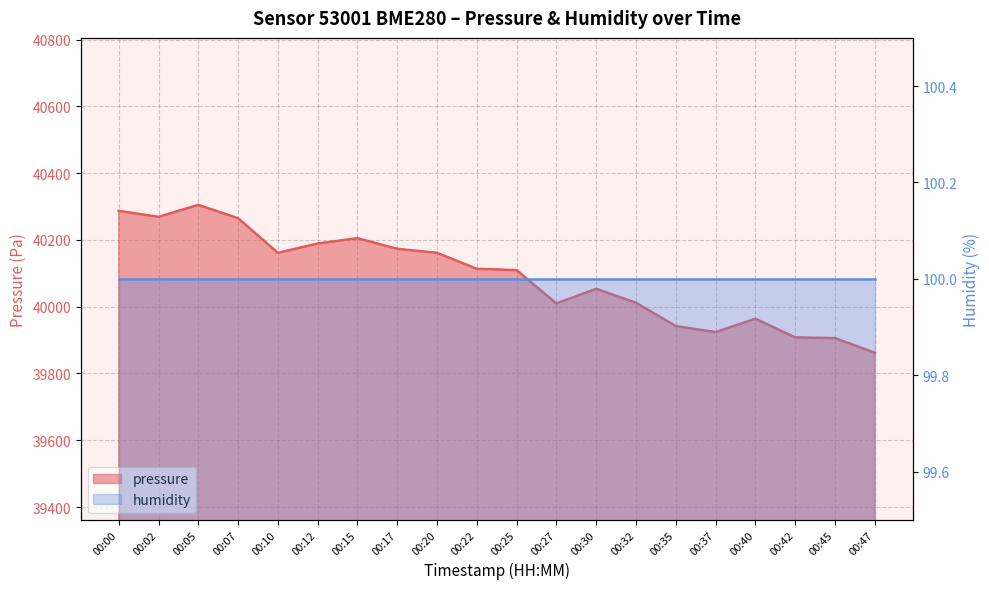

How many categories are shown in the chart?

20